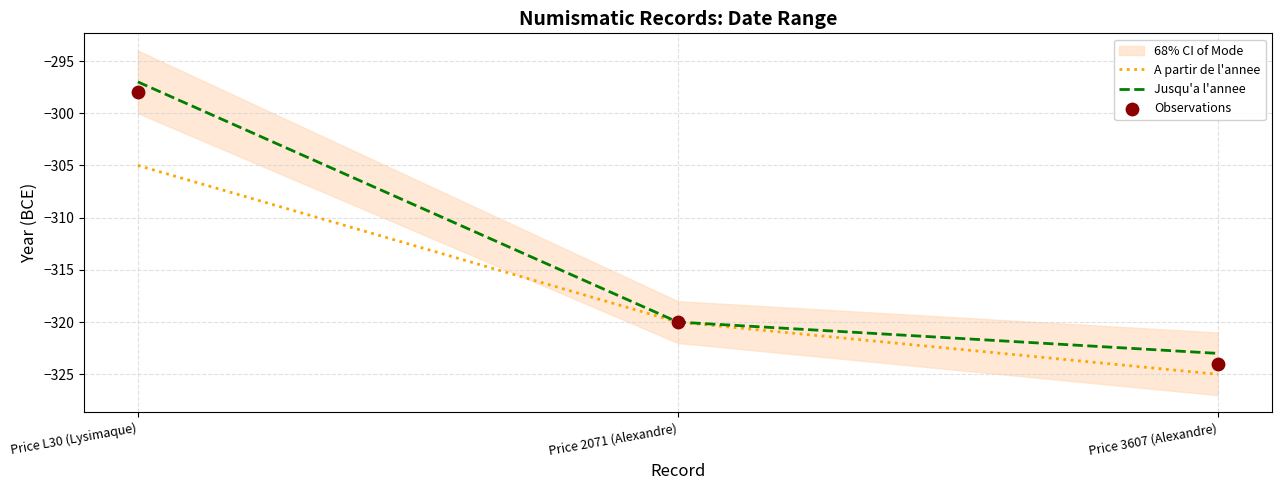

Is the value of Observations at Price L30 (Lysimaque) greater than the value of A partir de l'annee at Price L30 (Lysimaque)?

Yes